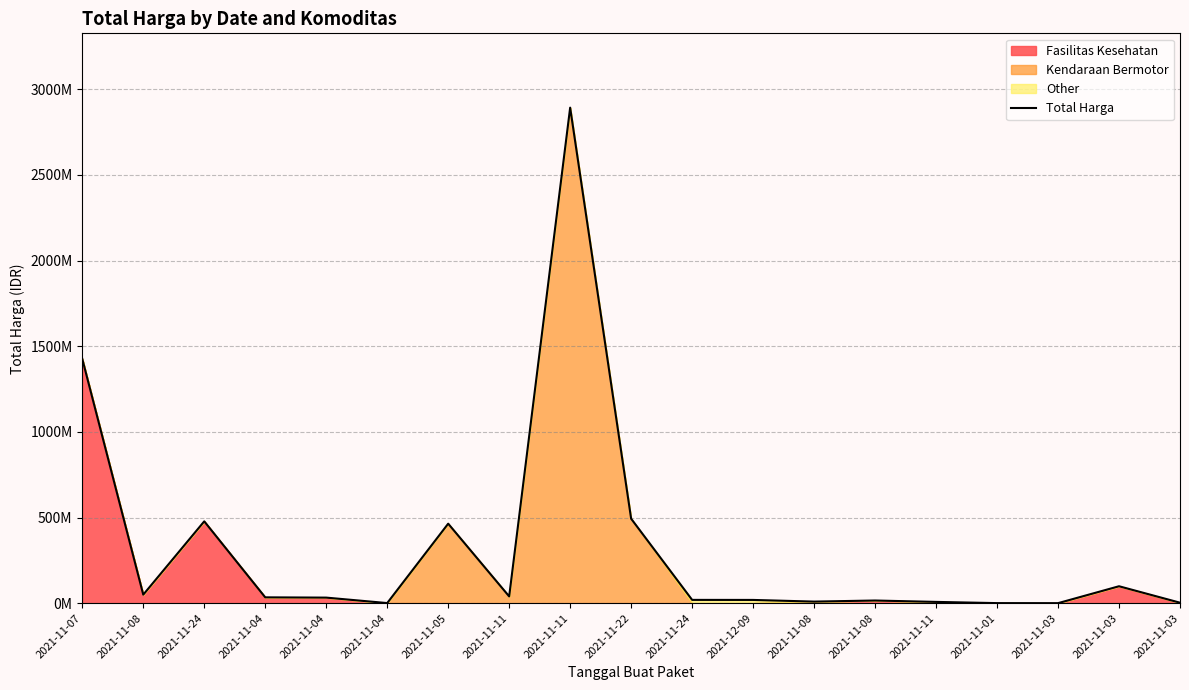

True or false: the data has more than 2 interior local peaks.

True